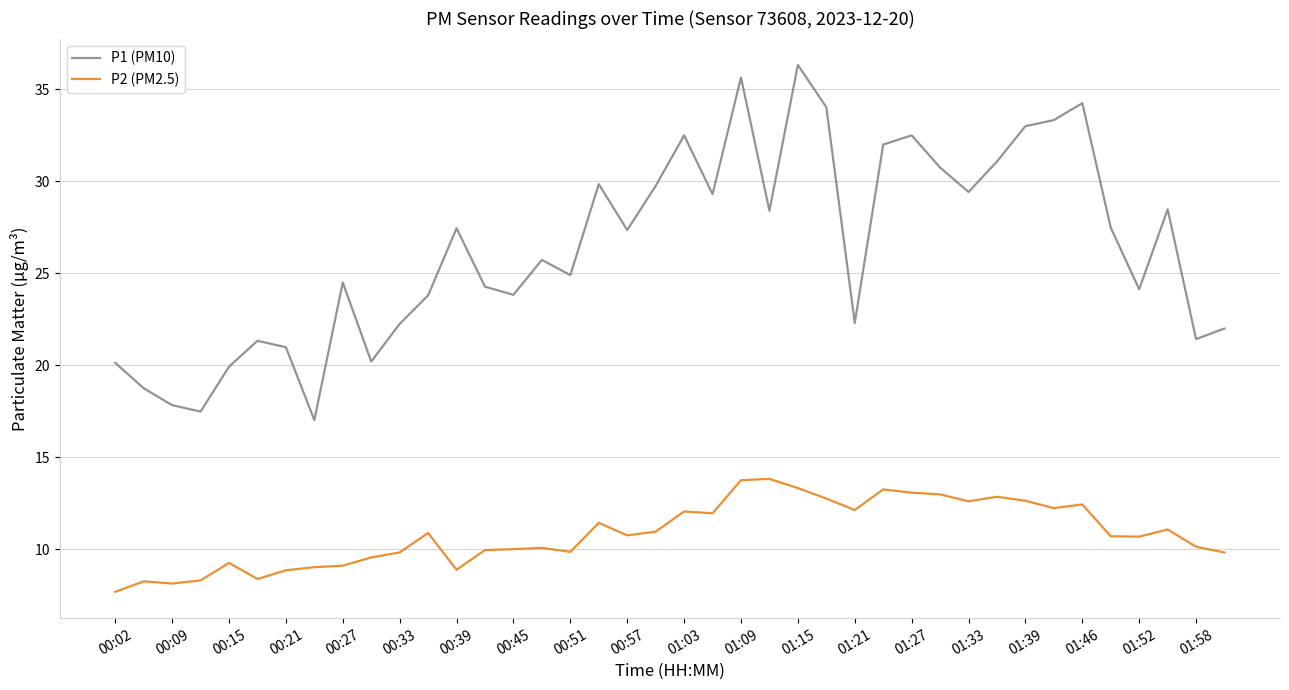

Which series has the largest range (max minus min)?

P1 (PM10)